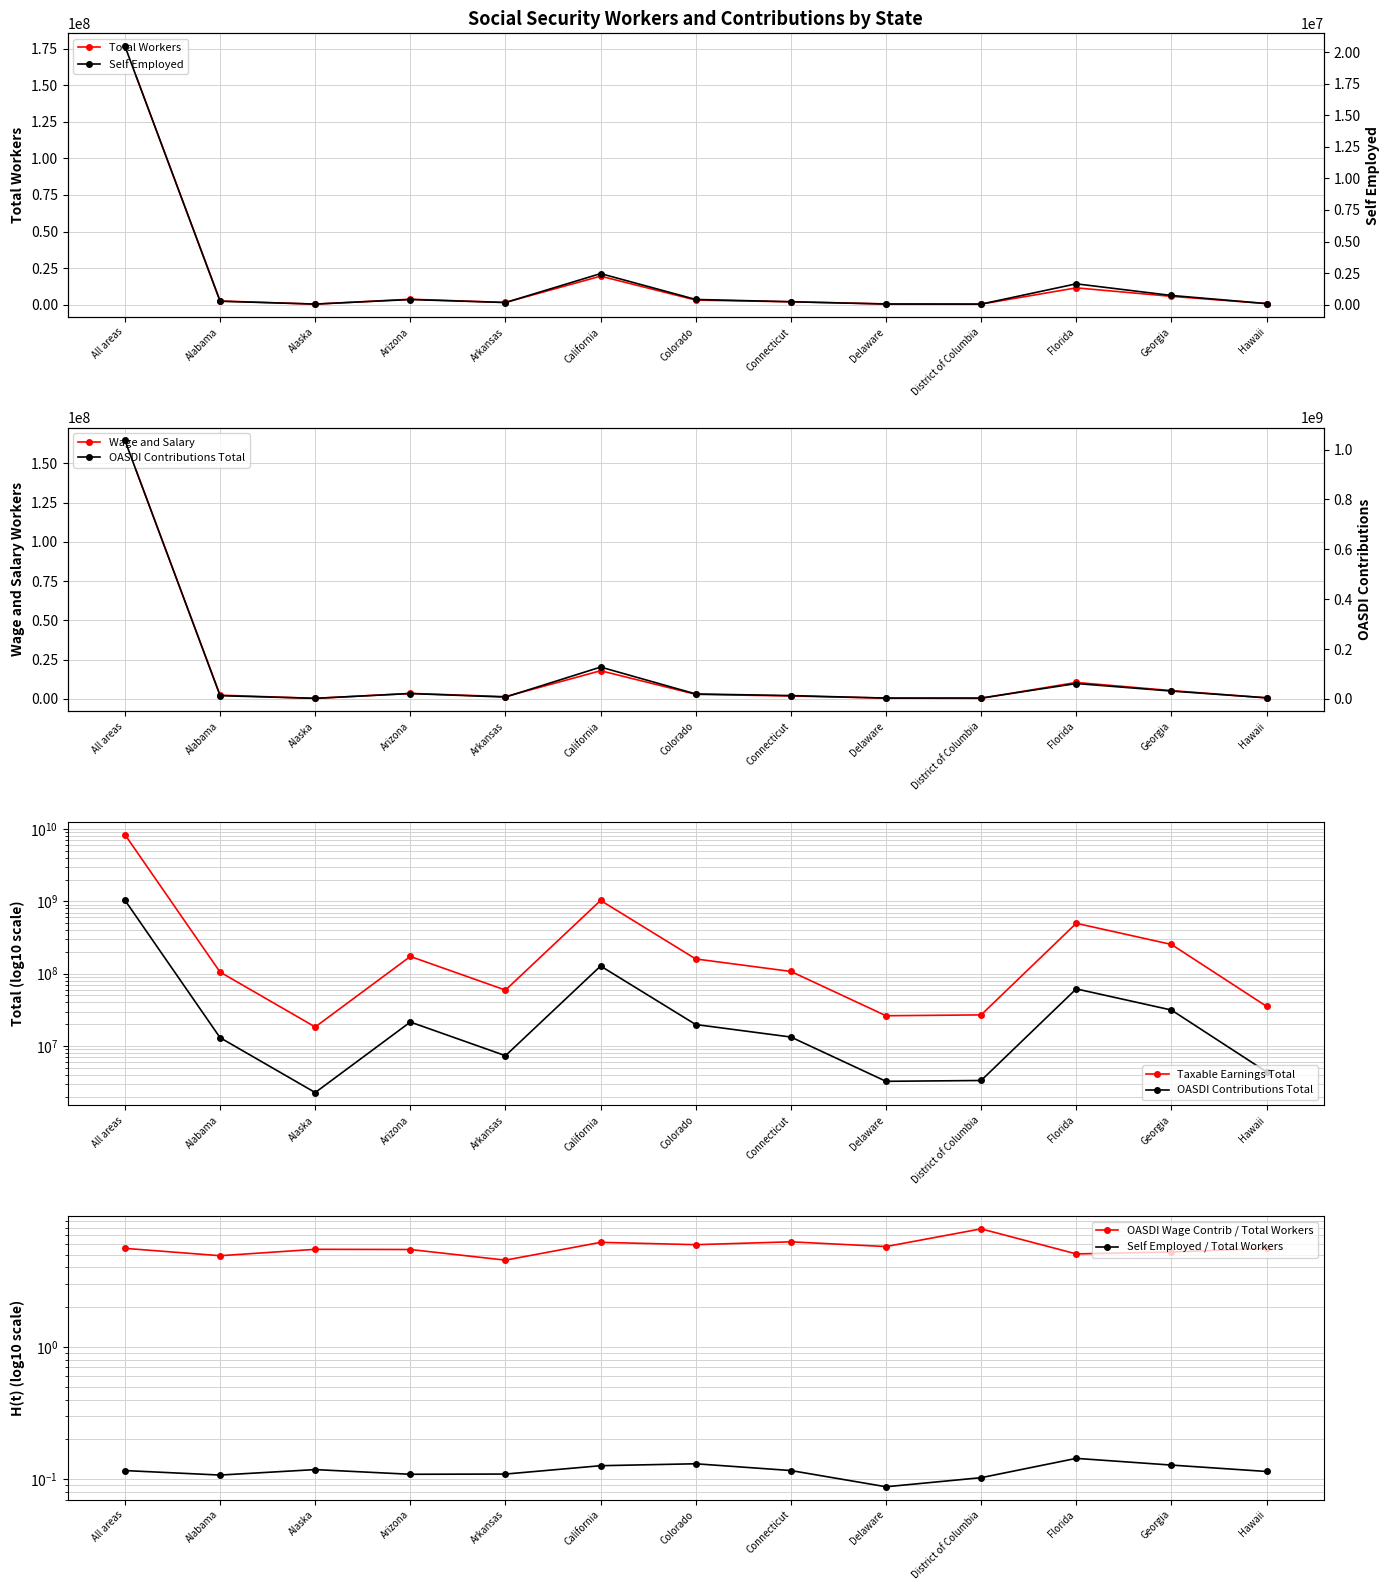

What is the lowest value of the Taxable Earnings Total series?

18356040